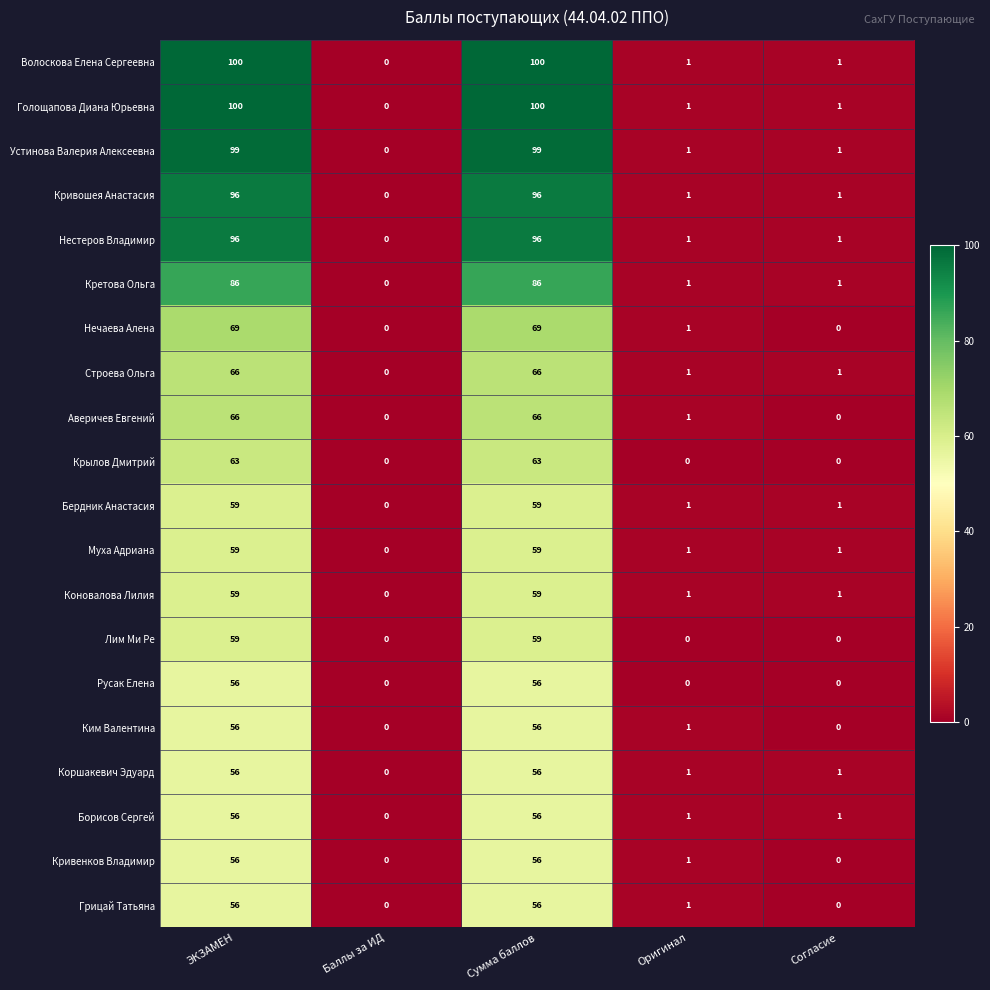

True or false: Грицай Татьяна has a value of 81 at ЭКЗАМЕН.

False